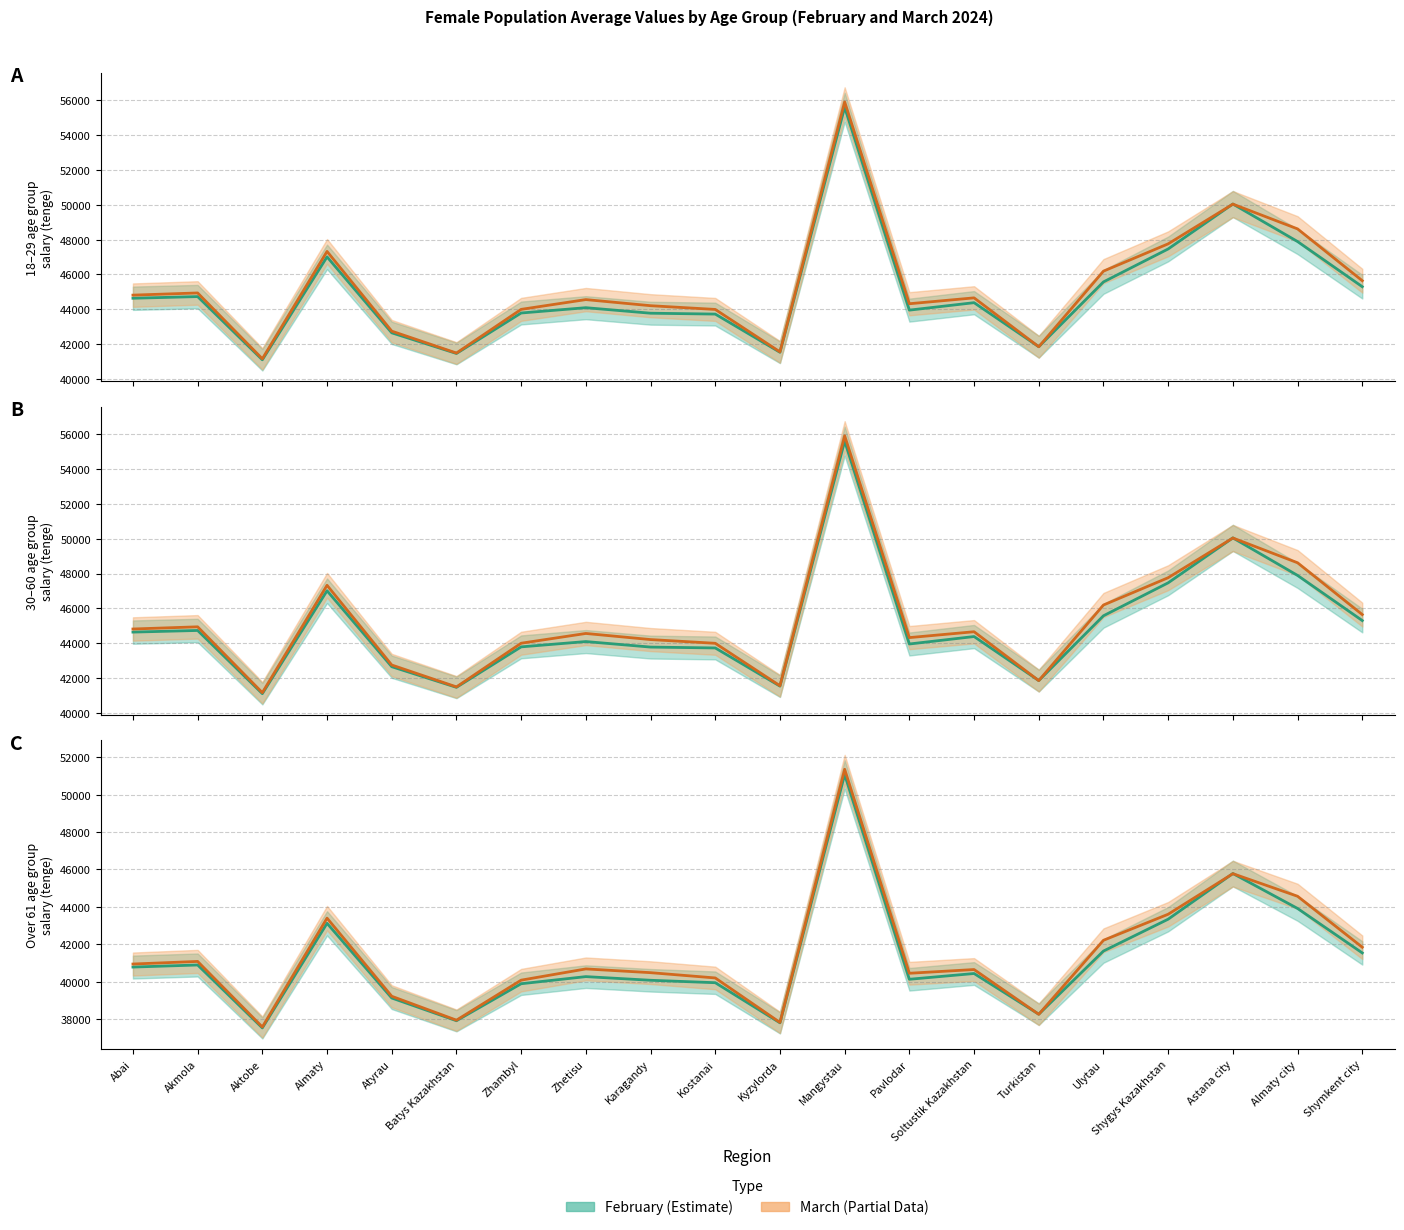

What position from the right is Shygys Kazakhstan?

4